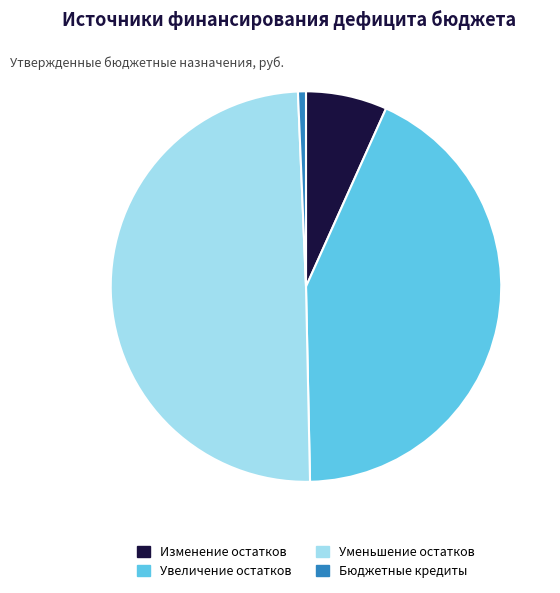

Which slice is the largest?

Уменьшение остатков средств бюджетов